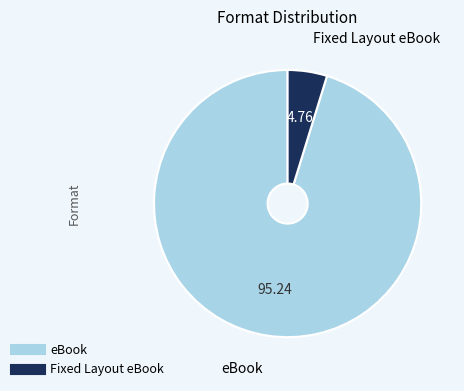

Combined, do Fixed Layout eBook and eBook account for over 50%?

Yes